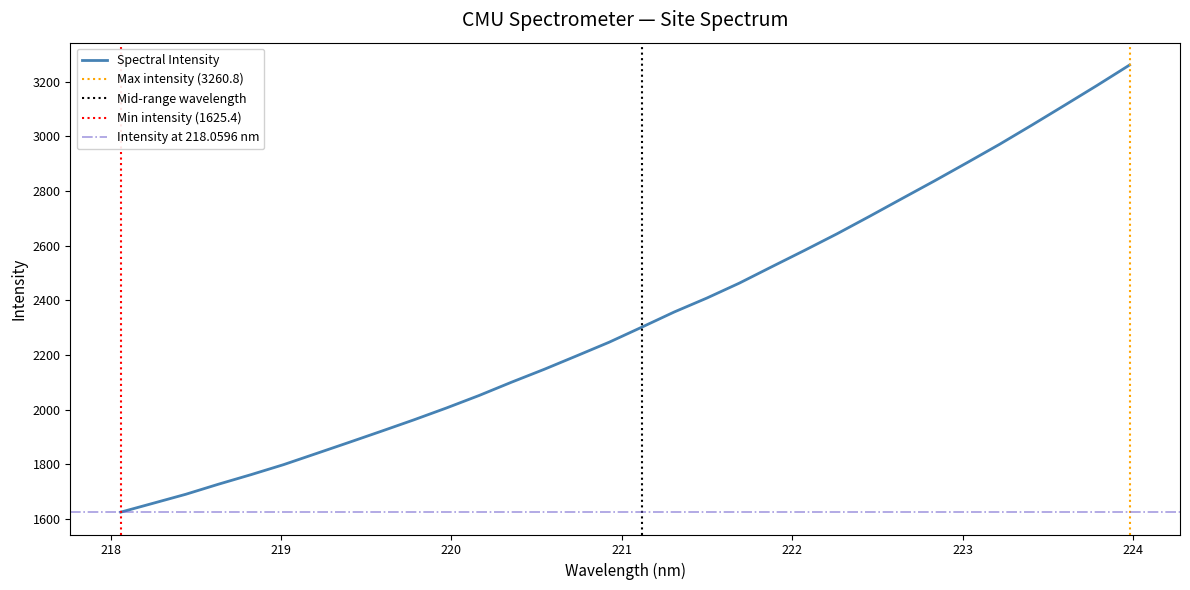

Is it true that the value at 221.3083 is 3340.4?

False